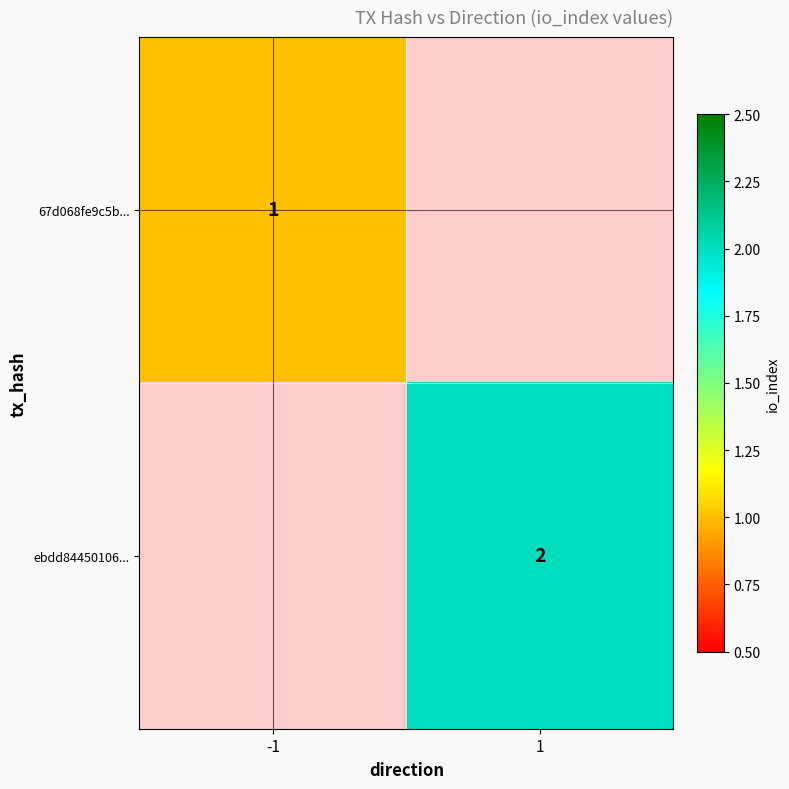

Is the value of 67d068fe9c5b... at -1 greater than the value of ebdd84450106... at 1?

No